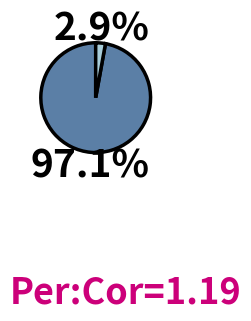

How many slices are in this pie chart?

2